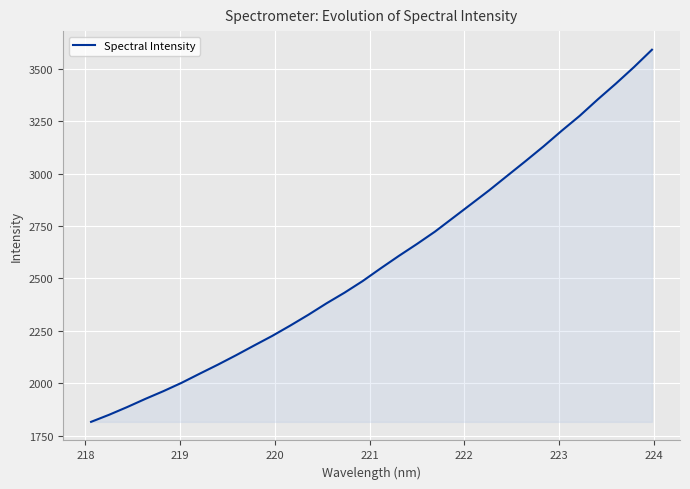

What is the smallest value displayed?

1815.7